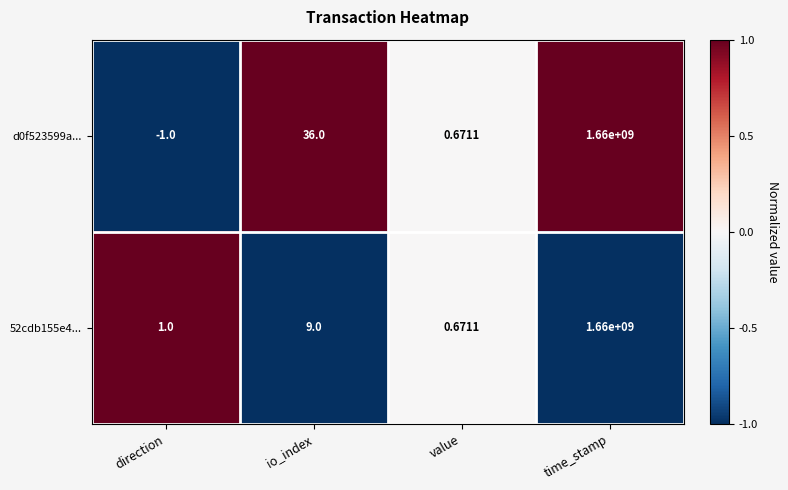

What is the maximum value shown in the chart?

1660000000.0